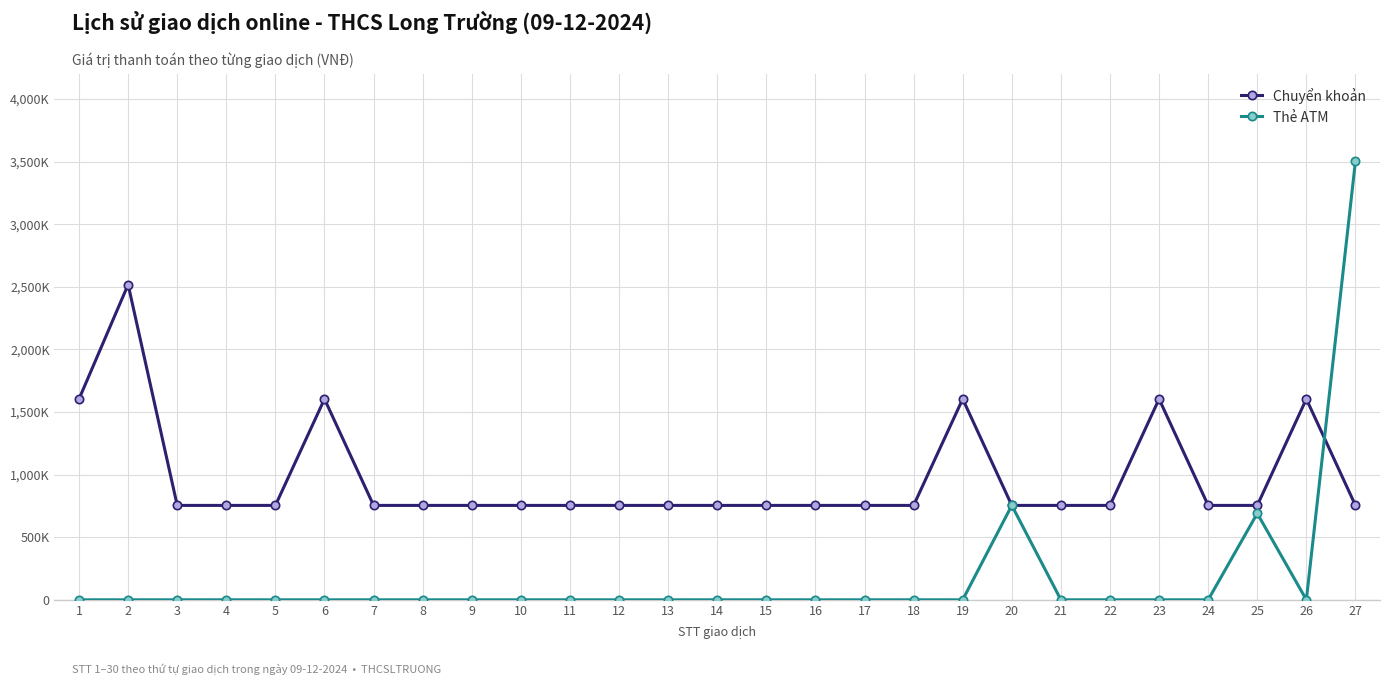

Which series ends up on top after the final intersection of Chuyển khoản and Thẻ ATM?

Thẻ ATM